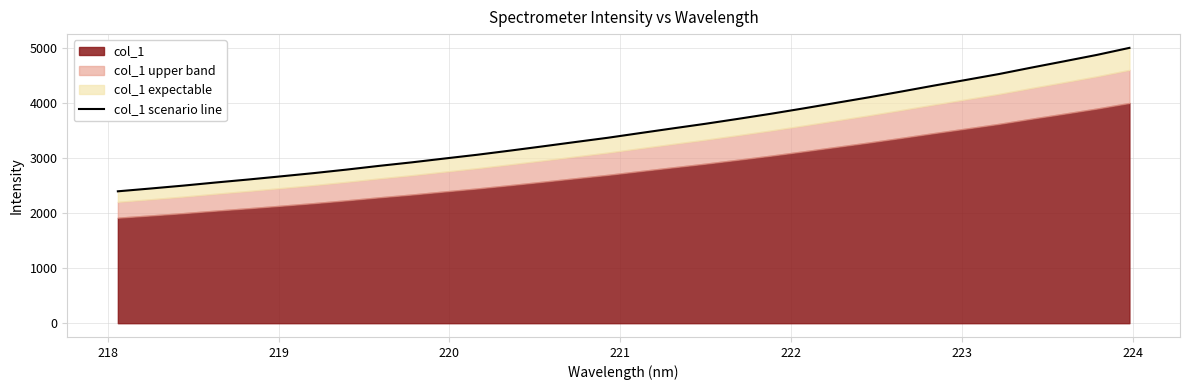

What is the minimum value shown in the chart?

2398.3